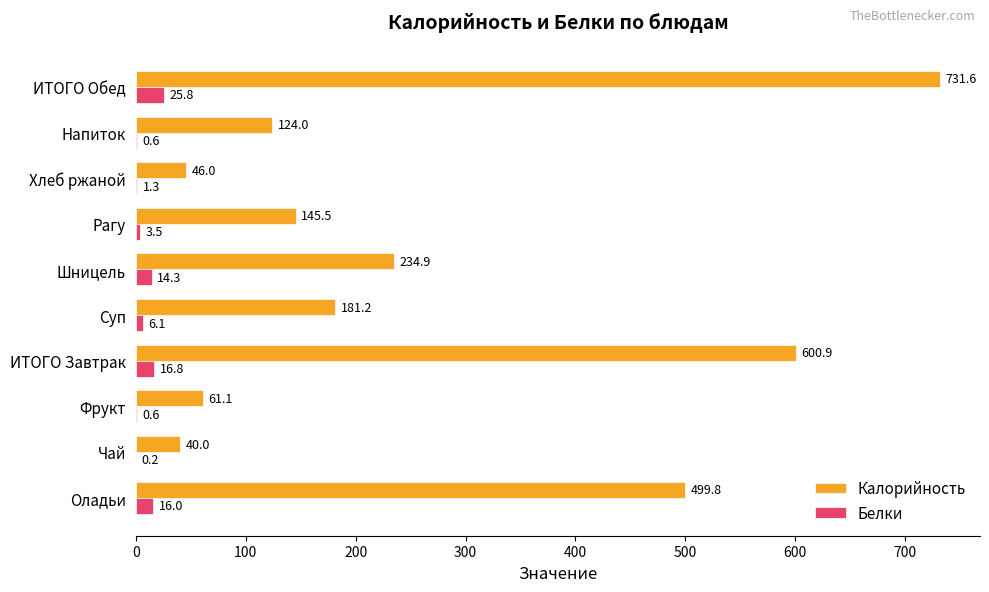

Where is Белки nearest to the value 13?

Шницель